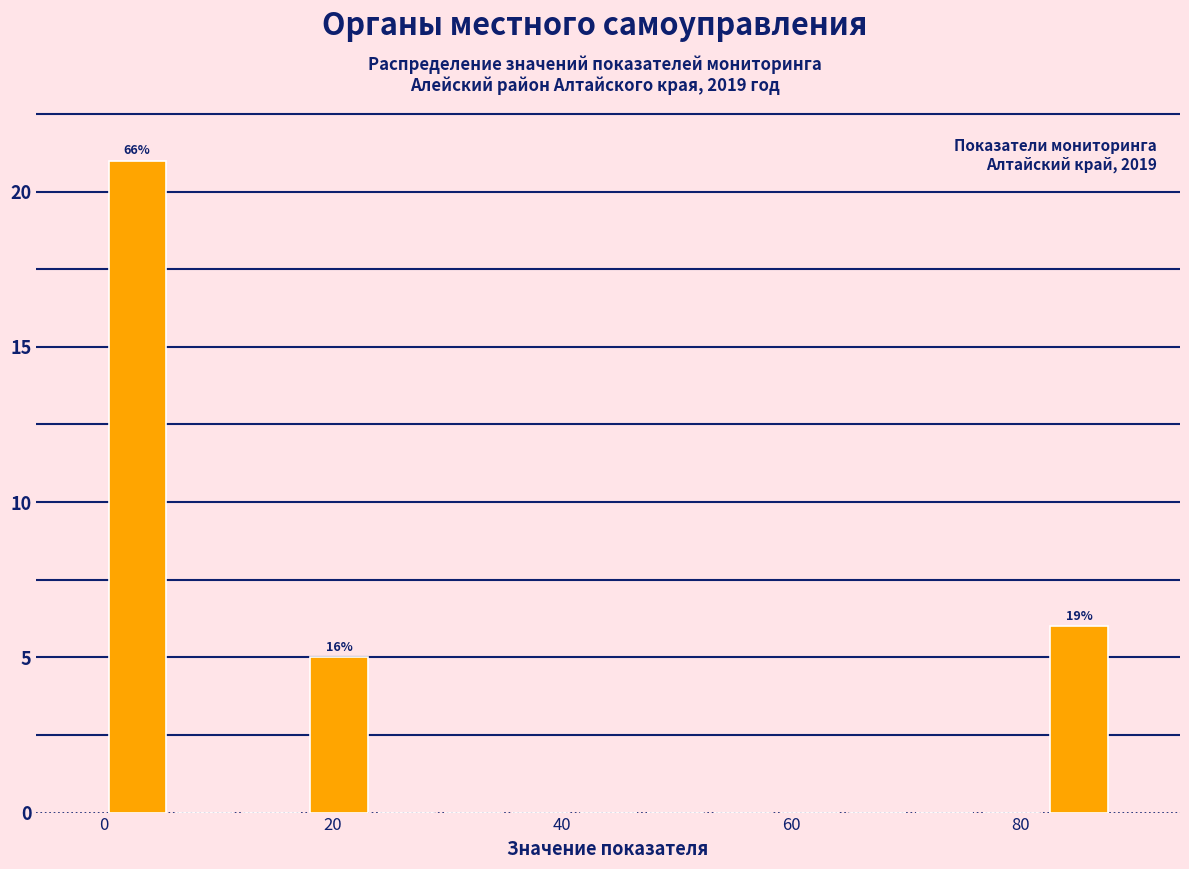

Read against the x-axis, roughly where is the centre of the tallest bar?

2